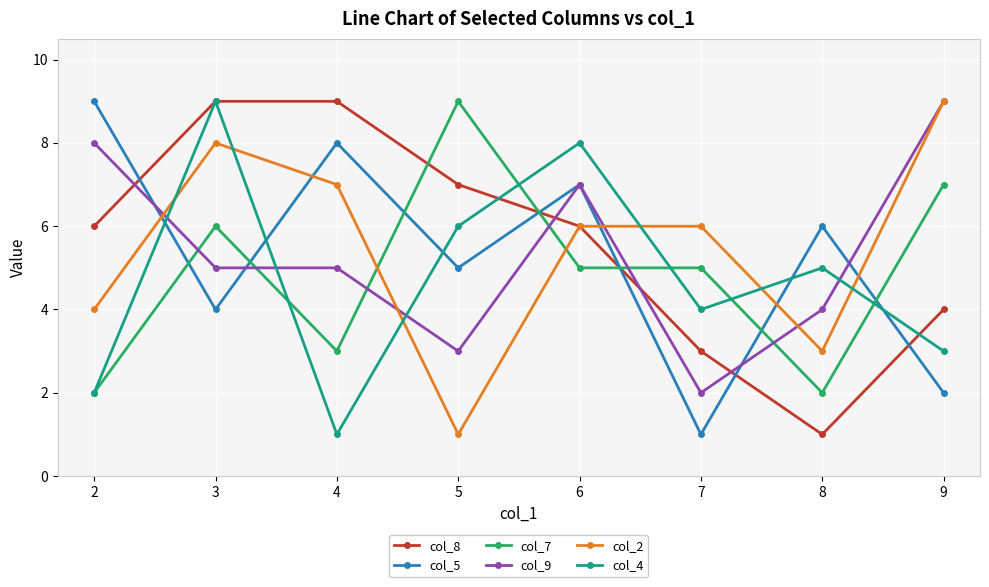

True or false: col_5 has more than 0 points higher than both neighbors.

True